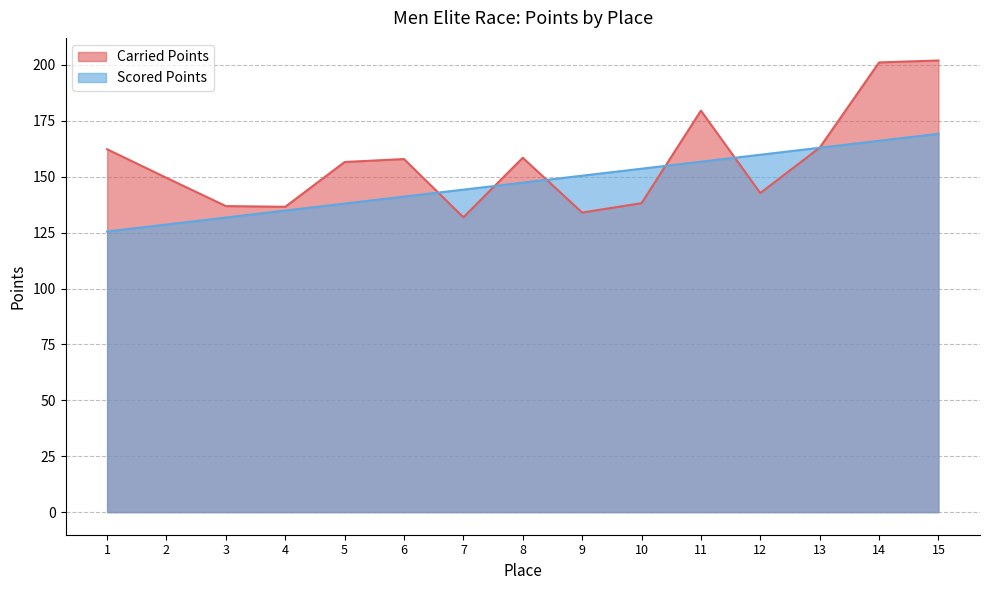

What is the average value of the Carried Points series?

156.7